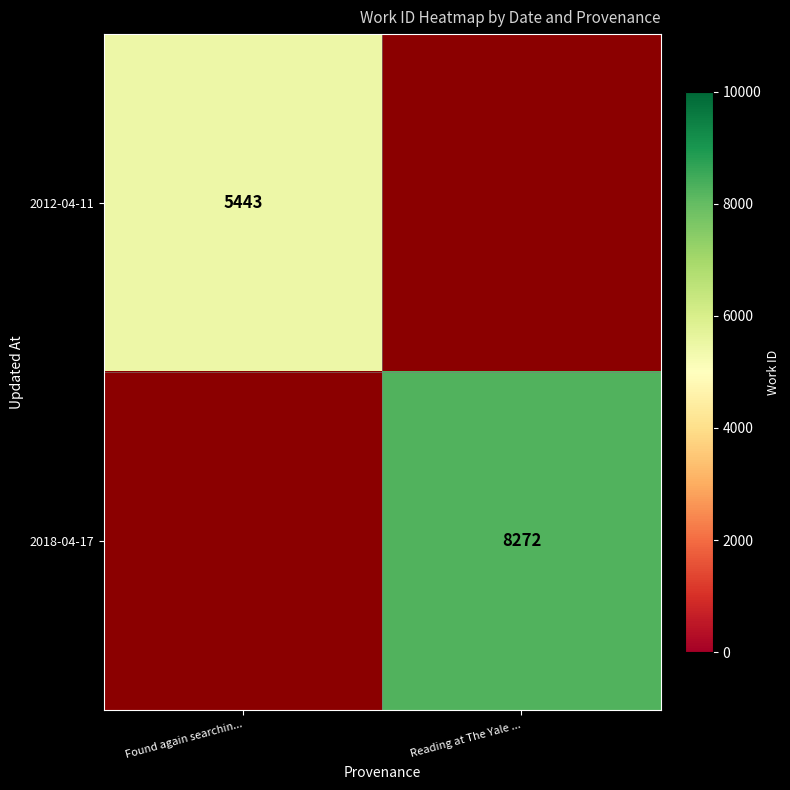

What is the difference between the highest and lowest values at Reading at The Yale ...?

8272